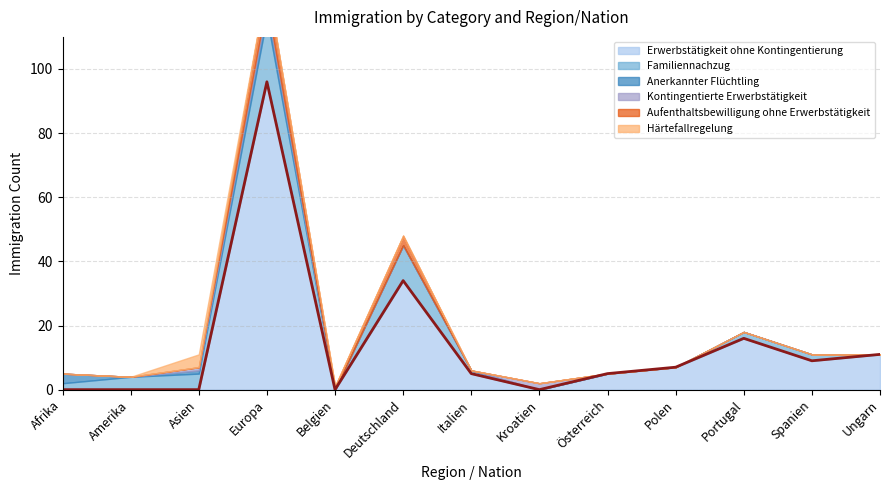

Which has a higher value, Polen or Asien?

Polen